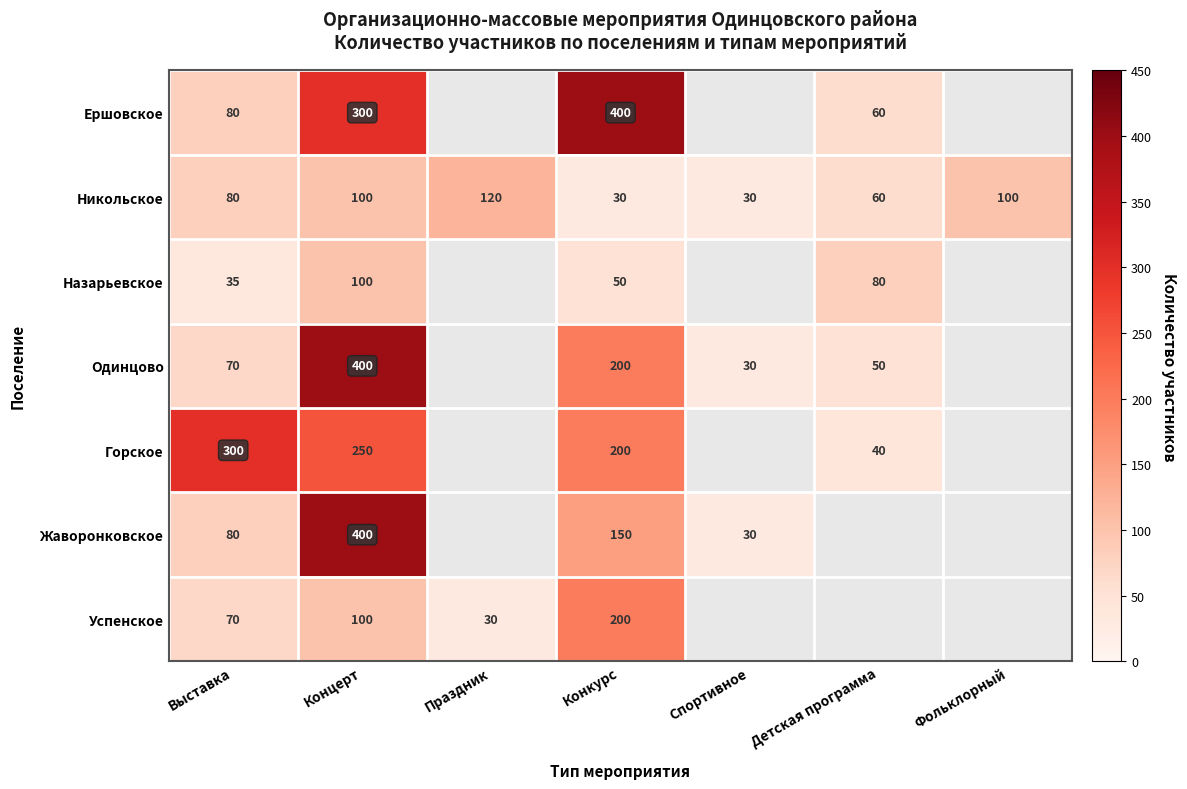

What is the highest value of the Никольское series?

120